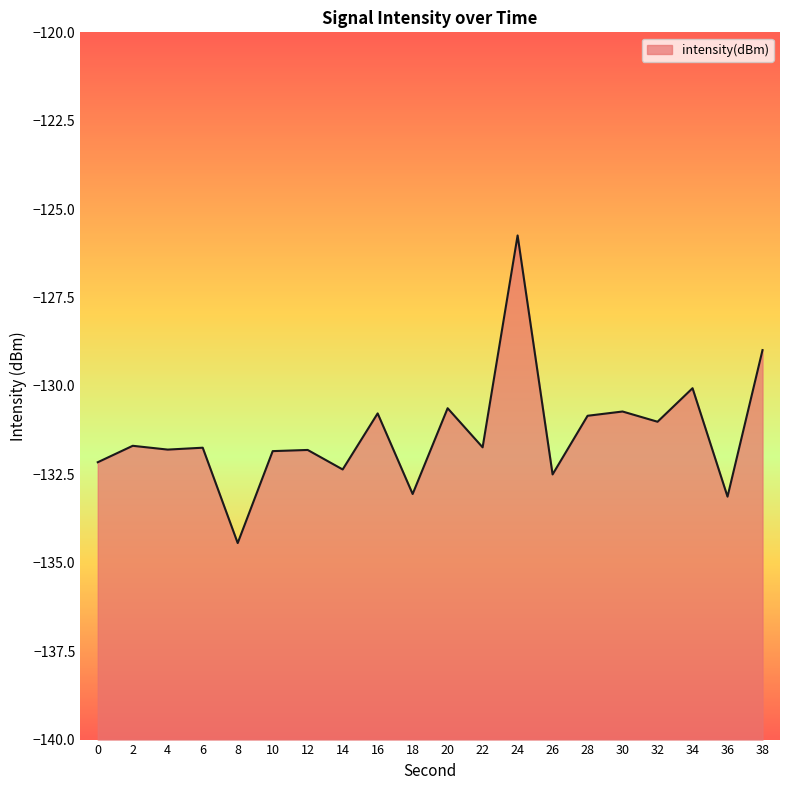

Is it true that the value at 24 is -125.7?

True